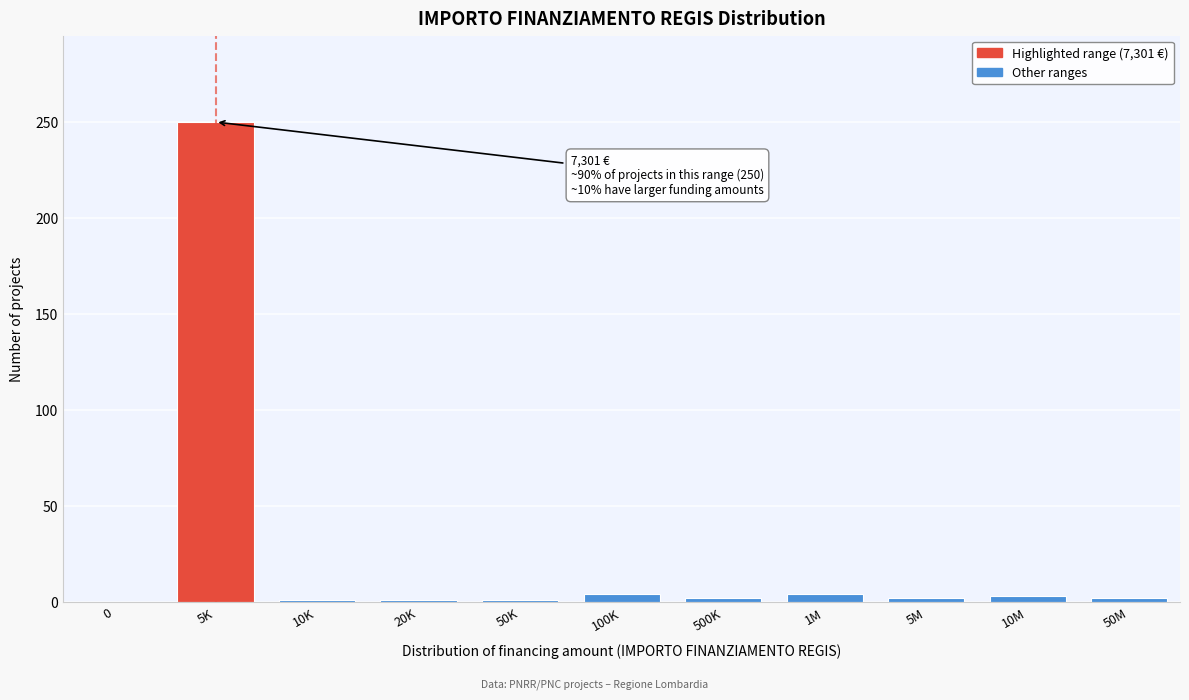

True or false: the data shows 1 at 20K.

True